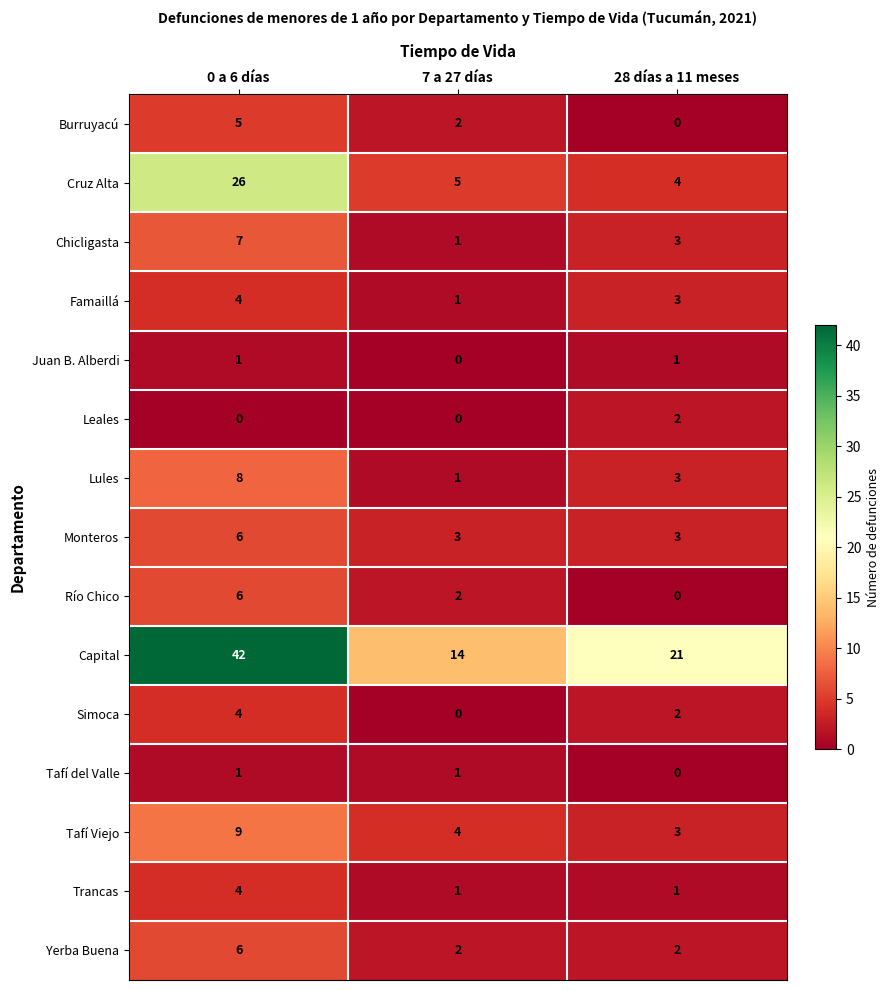

What value does the Cruz Alta series have at 0 a 6 días, to the nearest 10?

30